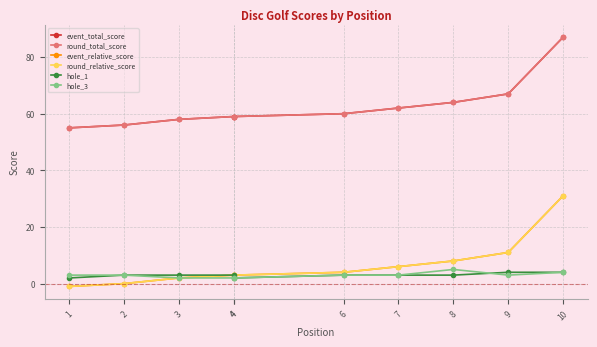

At which category is the sum across all series the highest?

10